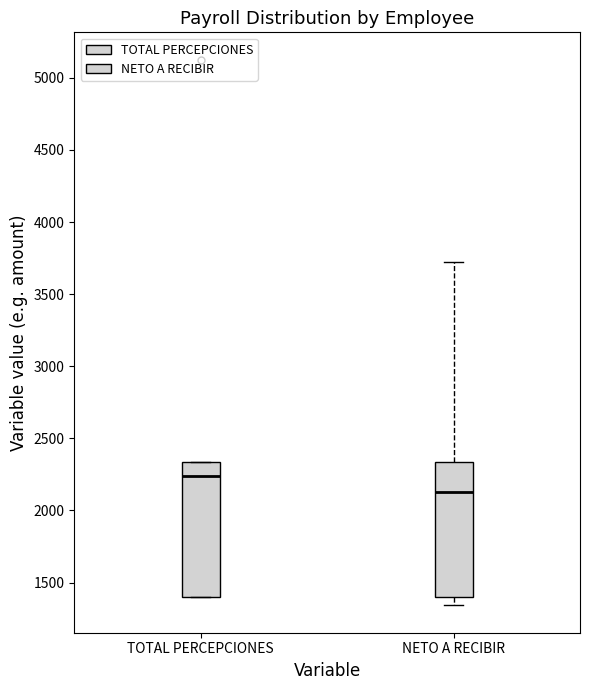

Reading left to right, read every box against the y-axis: the position of its median line, the range the box covers, and the ends of its whiskers. The values are not printed on the chart, so give them approximately, as read against the axis.

TOTAL PERCEPCIONES: median 2250, box 1400 to 2350, whiskers 1400 to 2350
NETO A RECIBIR: median 2150, box 1400 to 2350, whiskers 1350 to 3700